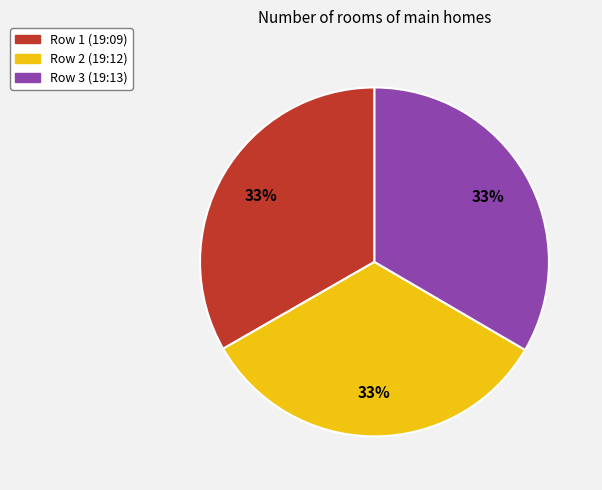

What percentage is the Row 1 (19:09) slice, to the nearest percent?

33%